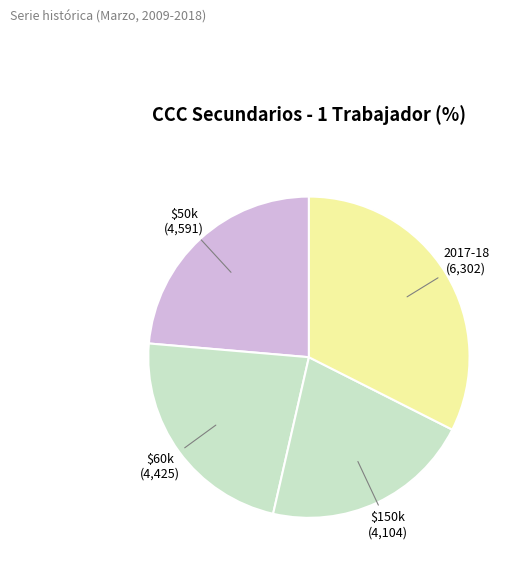

Count the number of slices in the pie.

4